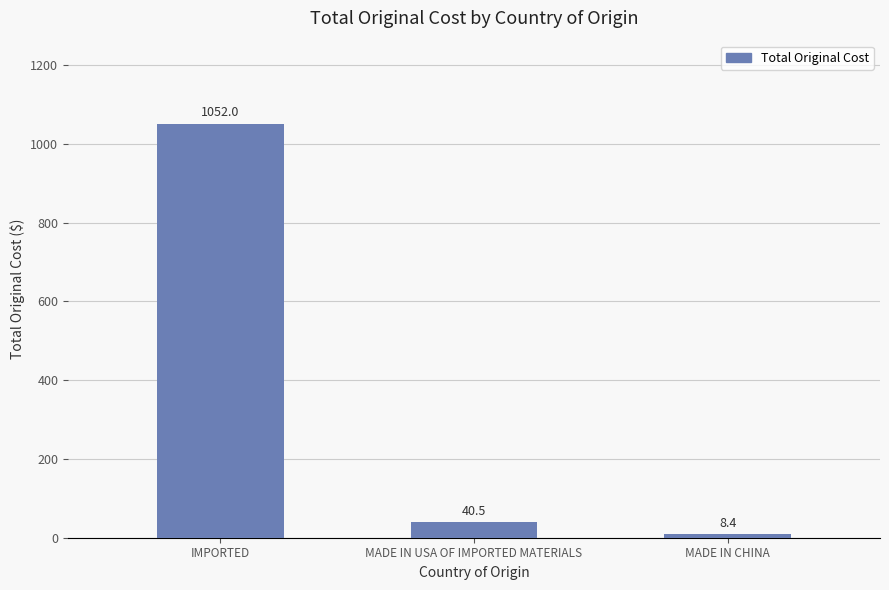

The value at IMPORTED is 1052.0. True or false?

True